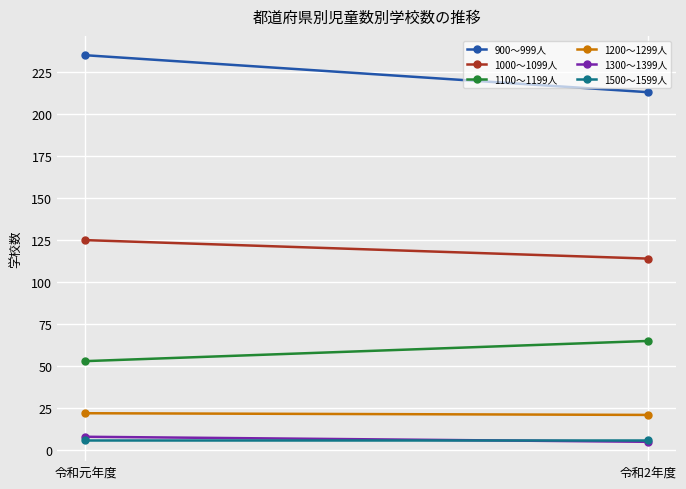

What is the approximate value of 1500～1599人 at 令和元年度?

6